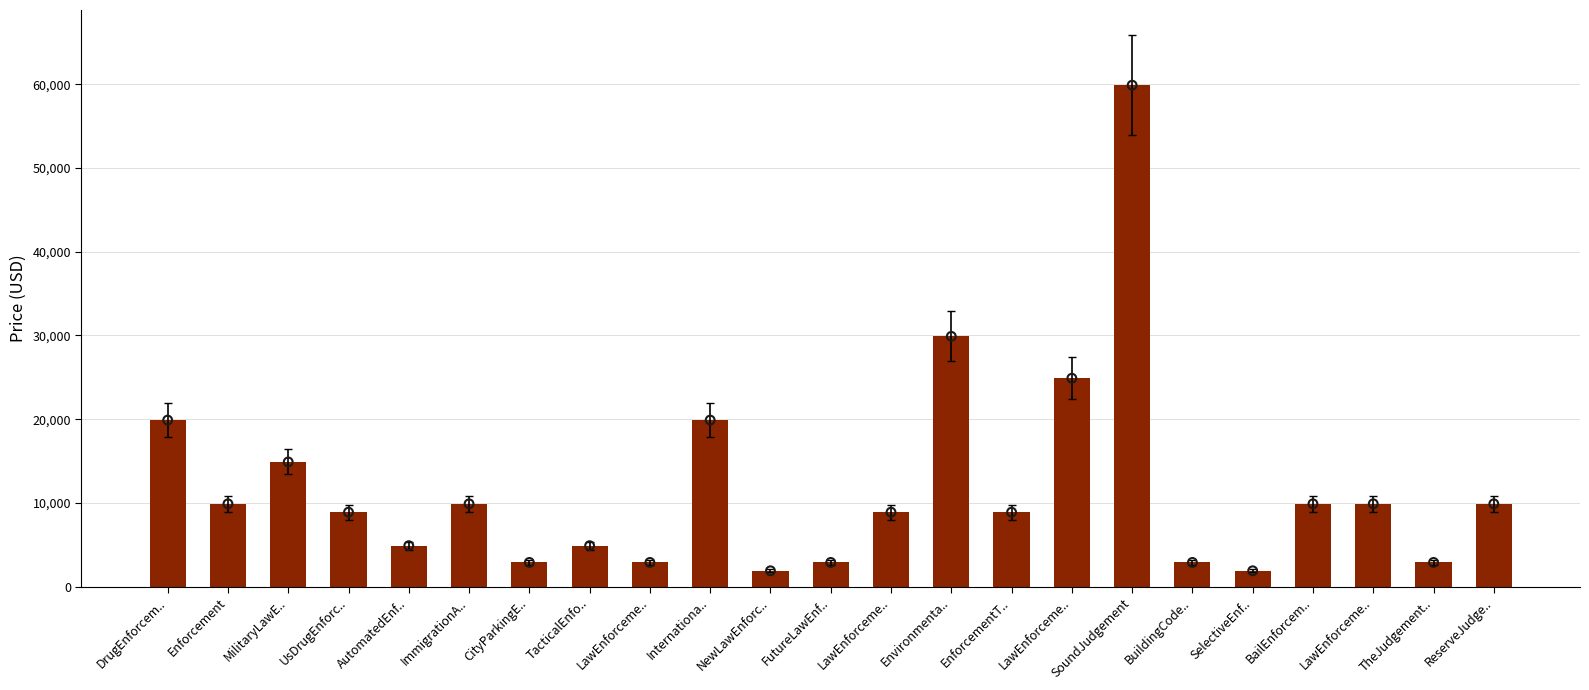

What is the change in value from EnforcementT.. to ReserveJudge..?

+1000